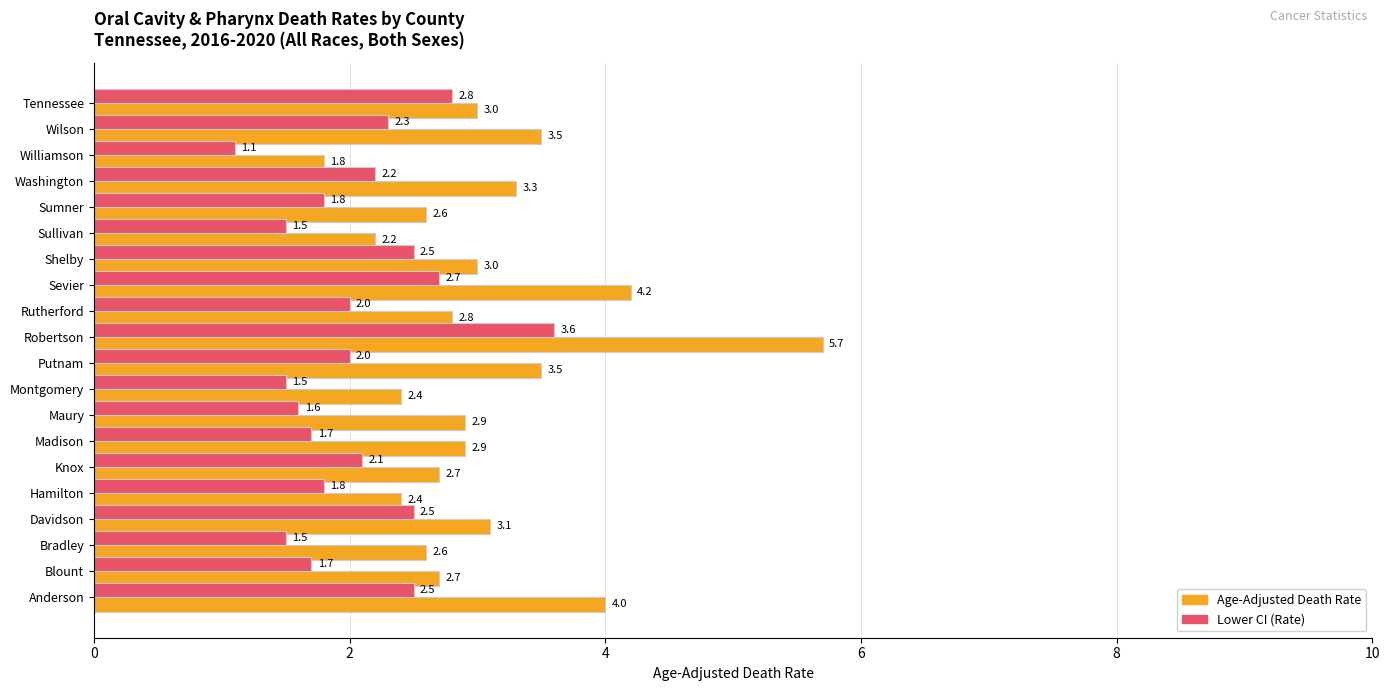

Is it true that Age-Adjusted Death Rate equals 2.7 at Knox?

True